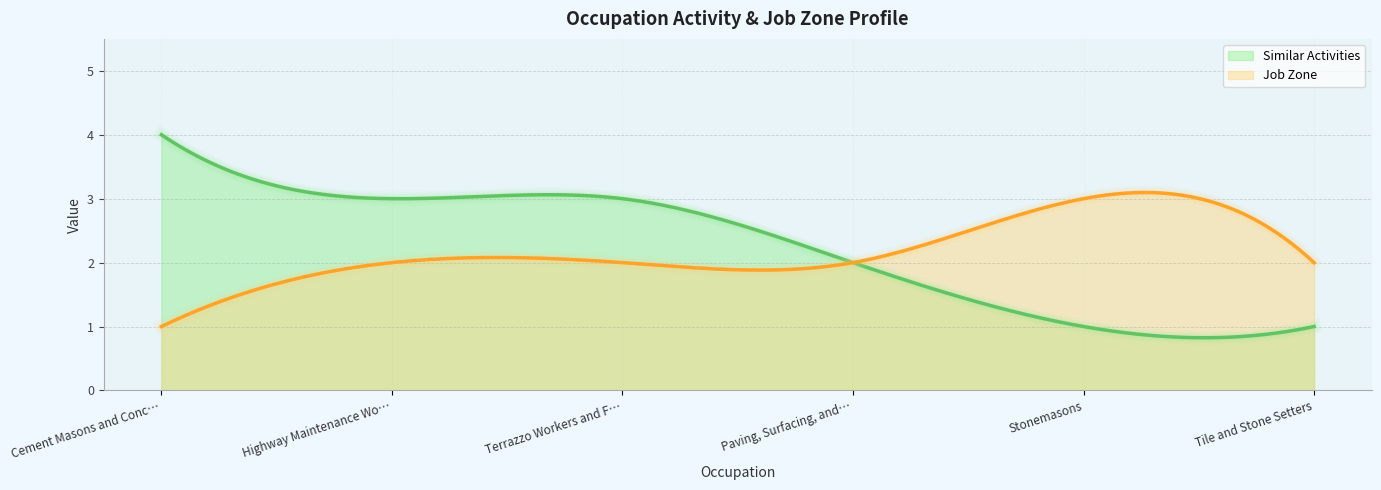

Count the Similar Activities values in the range 1 to 3.

5